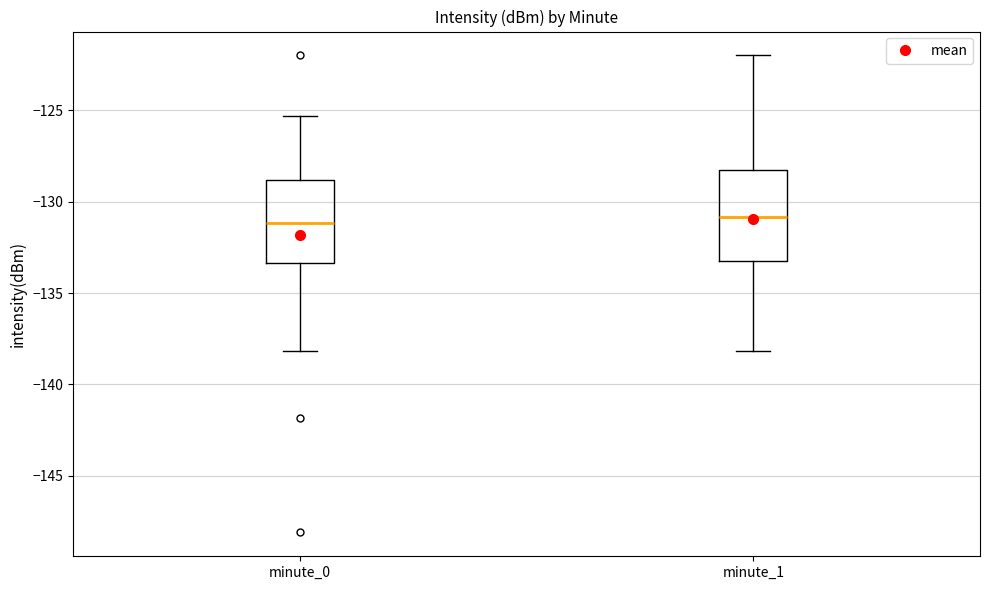

Reading left to right, transcribe this box plot: for each box, give where its median line is, the range the box spans, and where its two whiskers end, as read against the y-axis. The values are not printed on the chart, so give them approximately, as read against the axis.

minute_0: median -131.0, box -133.5 to -129.0, whiskers -138.0 to -125.5
minute_1: median -131.0, box -133.5 to -128.0, whiskers -138.0 to -122.0